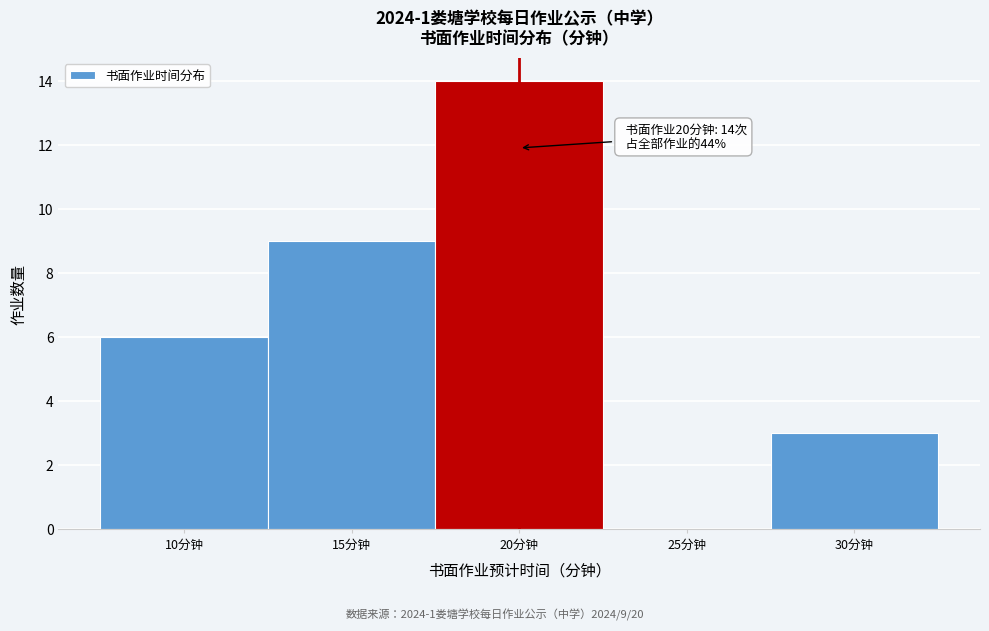

Which range on the x-axis has the tallest bar?

17.5 to 22.5